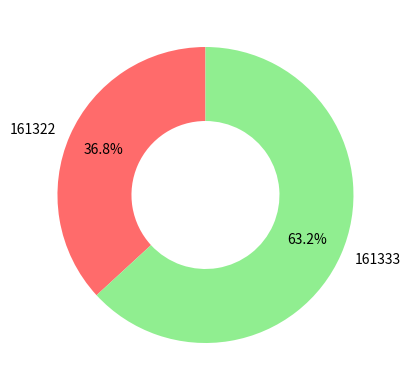

Count the number of slices in the pie.

2